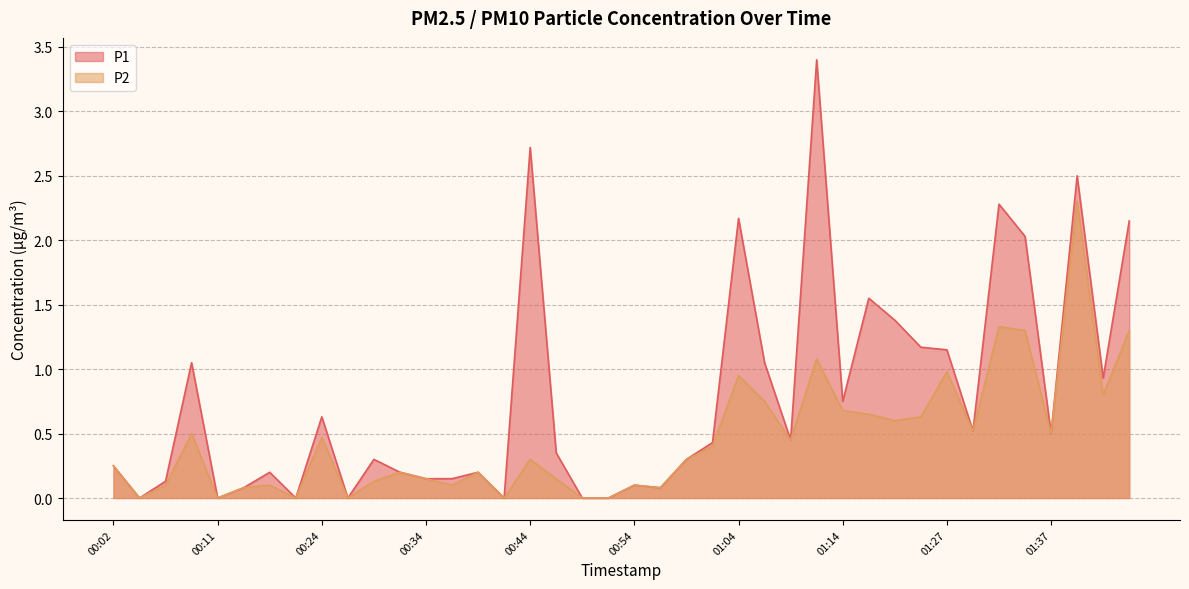

True or false: P2 and P1 cross at least once.

False